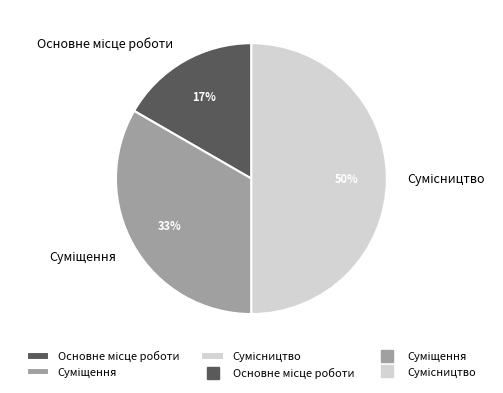

How many segments does this pie chart have?

3